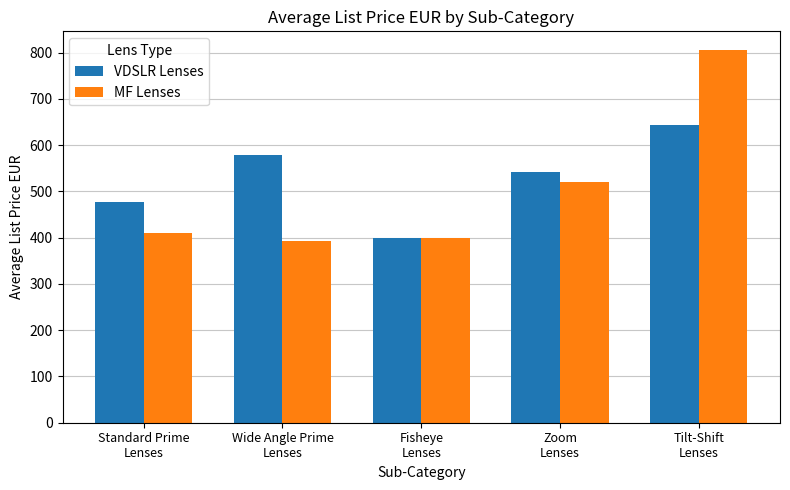

What position from the right is Fisheye
Lenses?

3